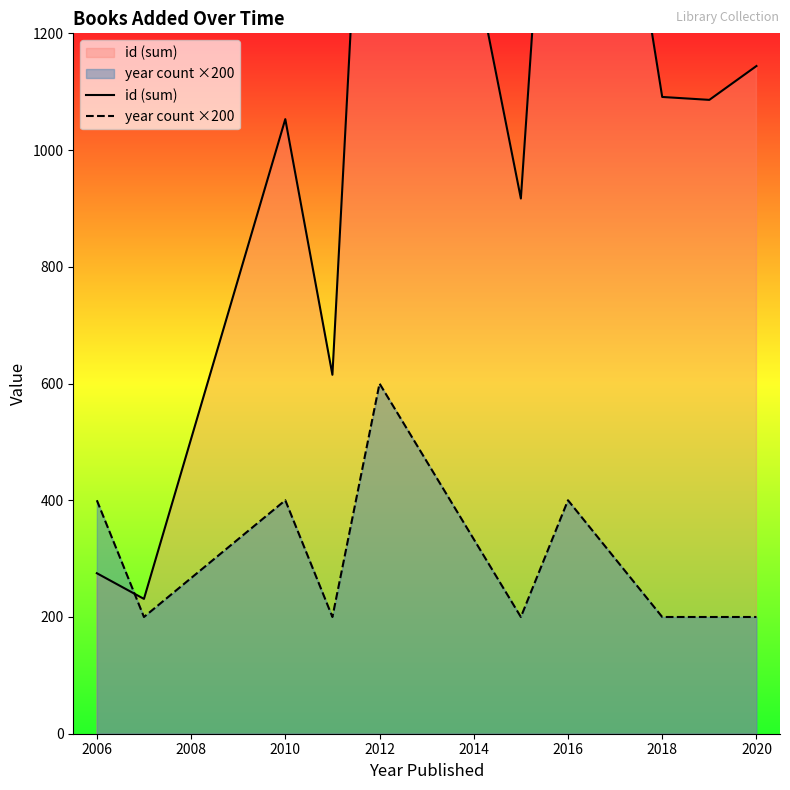

Reading left to right, extract all data points from this chart.

id (sum): 275	231	1053	615	2139	917	2101	1091	1086	1144
year count ×200: 400	200	400	200	600	200	400	200	200	200